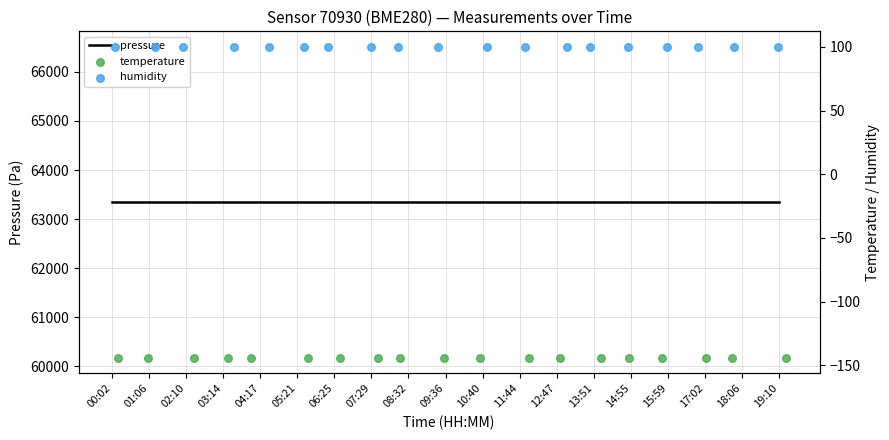

Is the value of pressure at 18:06 greater than the value of temperature at 01:06?

Yes